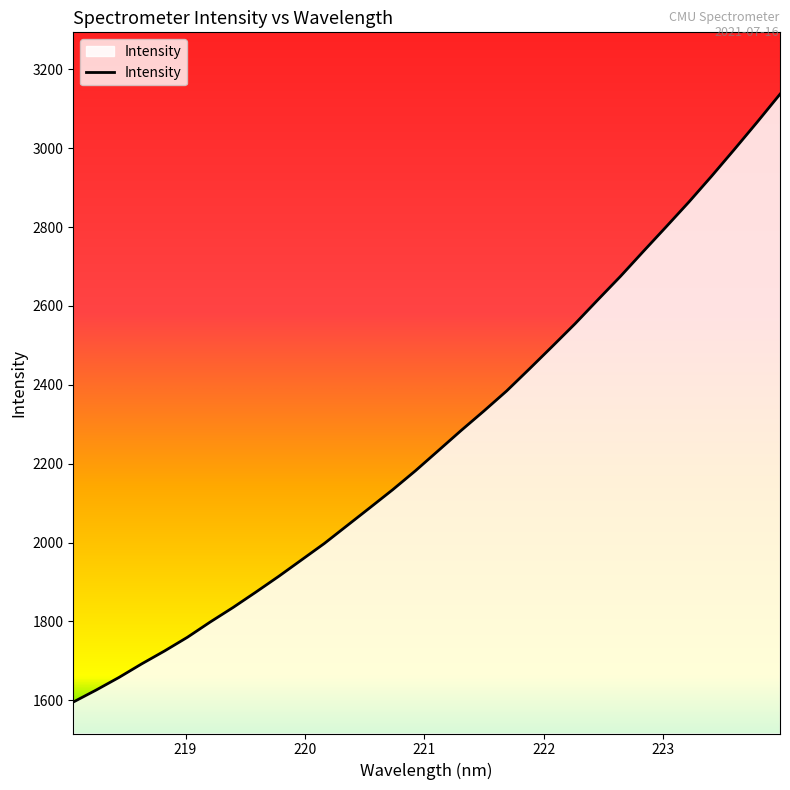

What is the maximum value shown in the chart?

3137.0